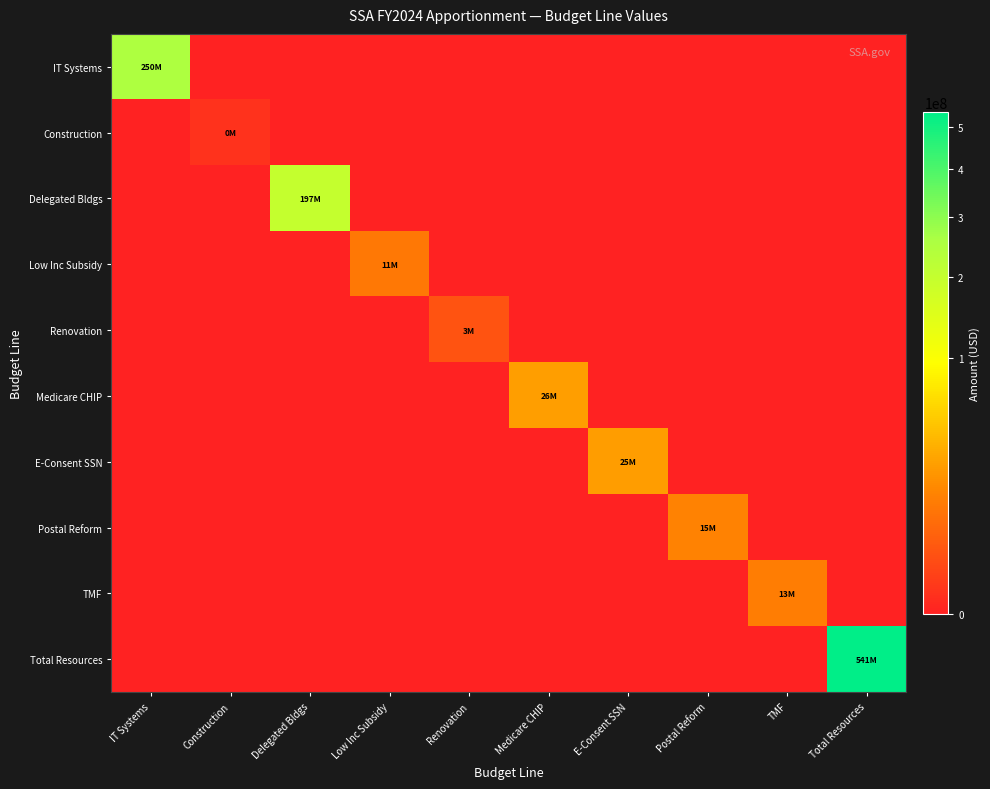

What is the spread (max minus min) of values at Construction?

196528